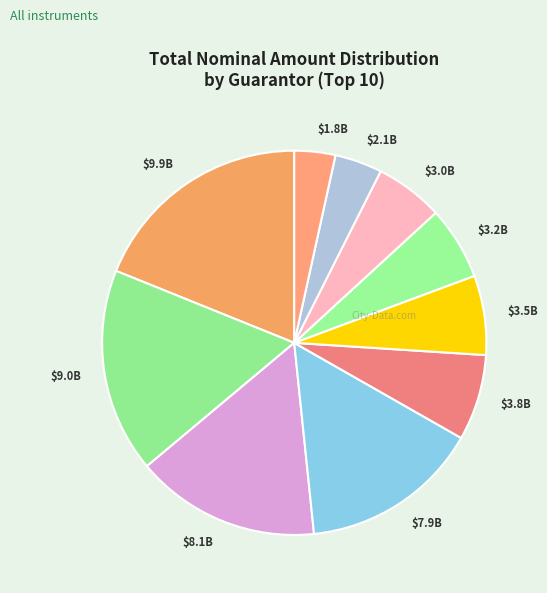

Count the number of slices in the pie.

10